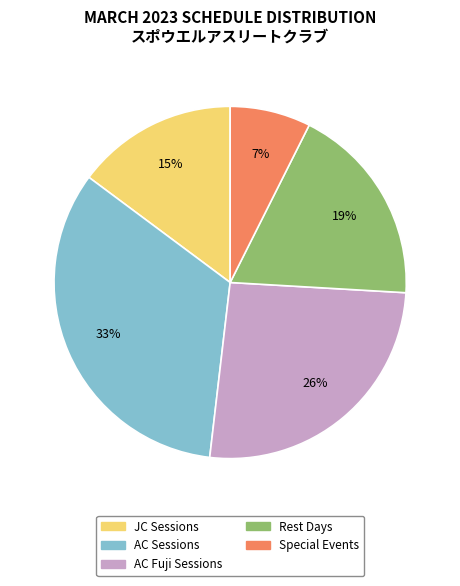

To the nearest percent, what is the average slice percentage?

20%